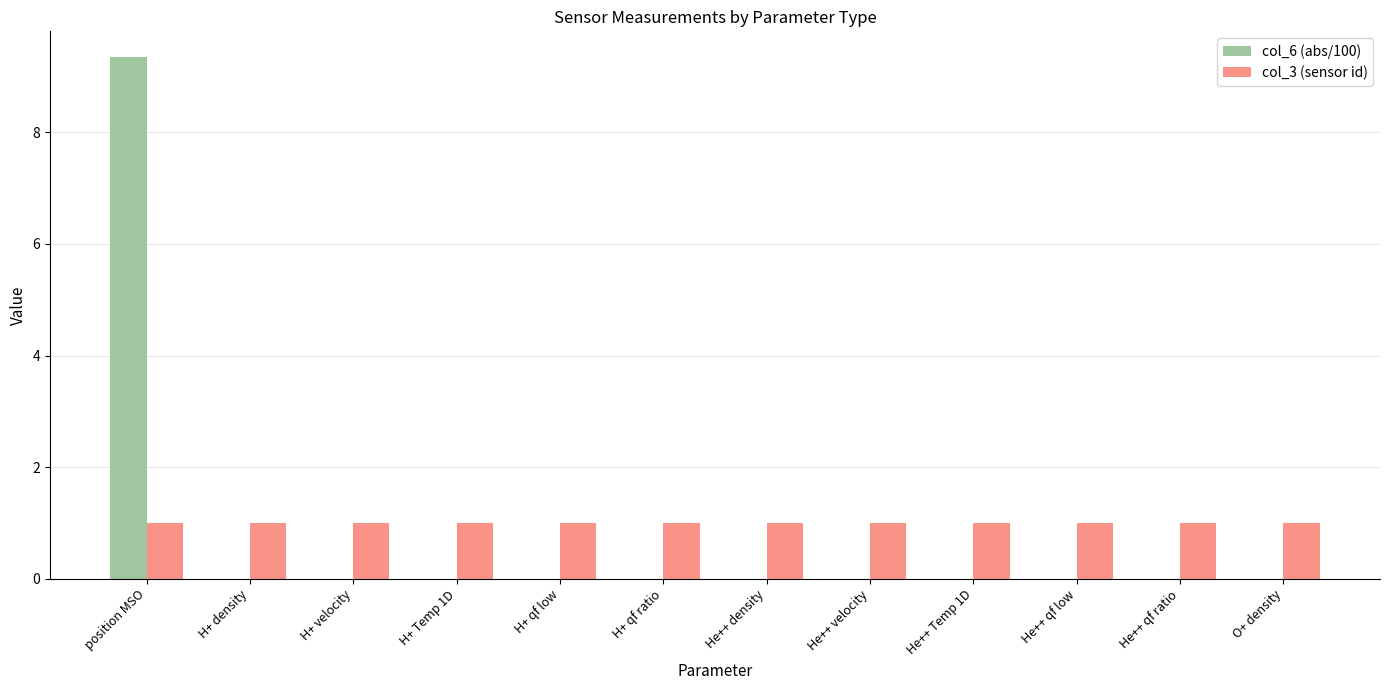

Which category has the highest value in the col_6 (abs/100) series?

position MSO